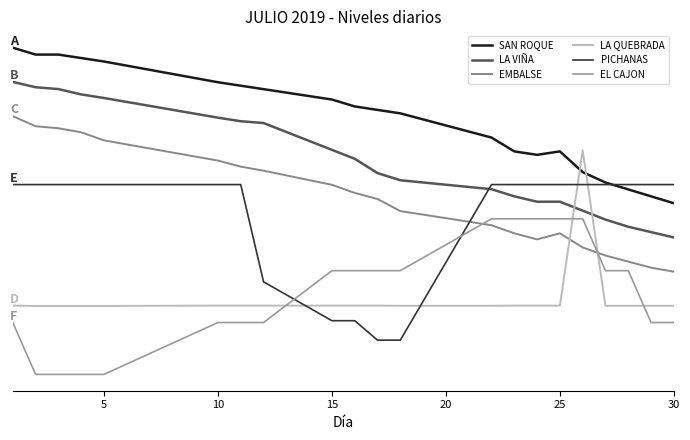

Does the chart have visible grid lines?

No